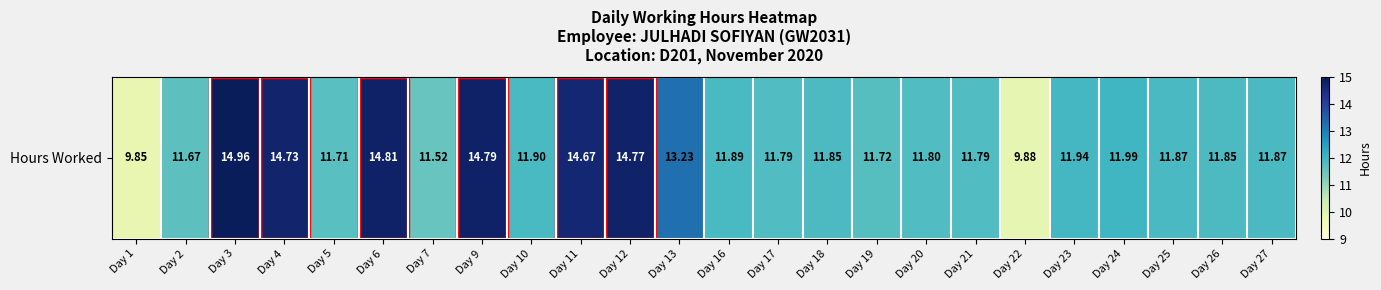

What is the smallest value displayed?

9.8